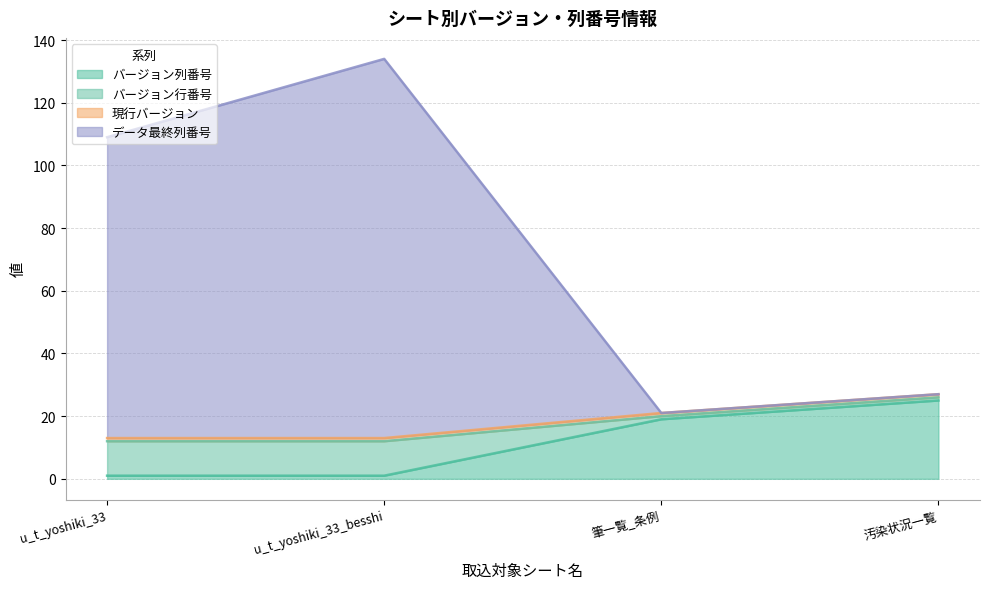

How many categories are shown in the chart?

4